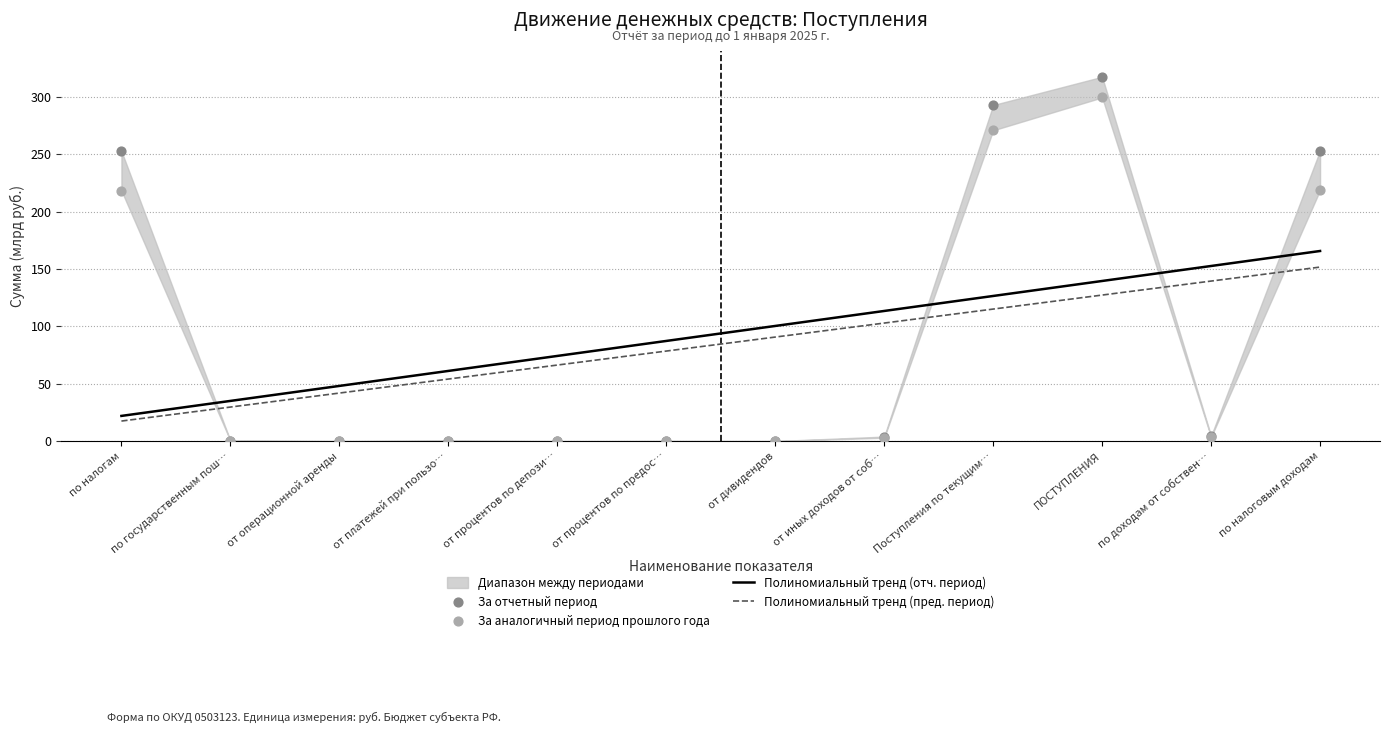

What is the maximum value for Полиномиальный тренд (пред. период)?

151.7